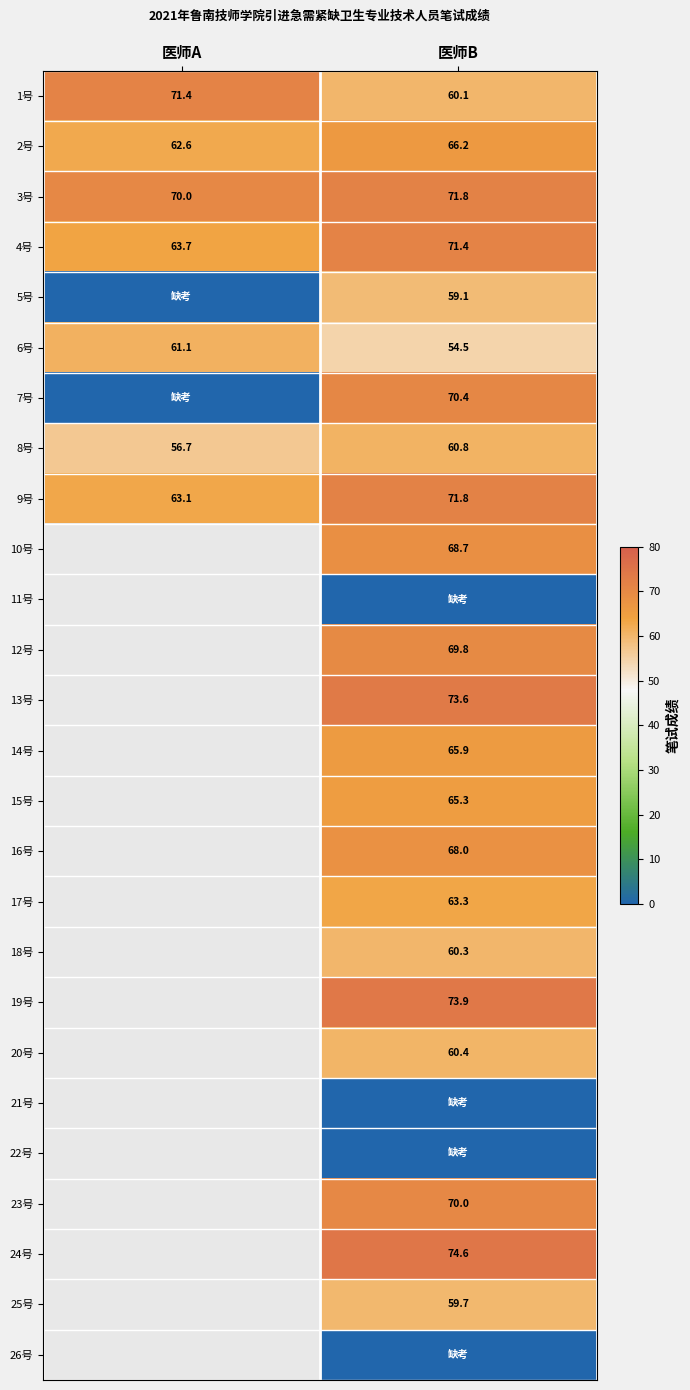

What is the spread (max minus min) of values at 医师A?

71.4